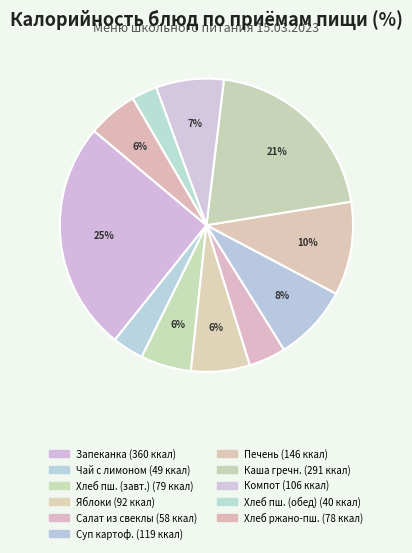

Which category has the biggest portion of the pie?

Запеканка из творога с повидлом